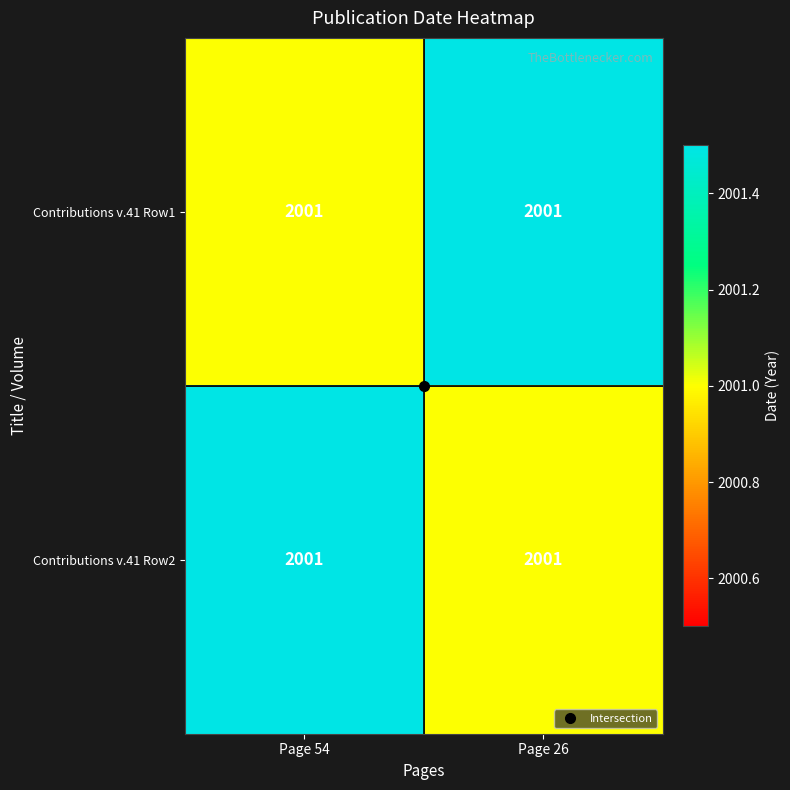

What is the sum of the Contributions v.41 Row2 values at Page 54 and Page 26?

4002.5